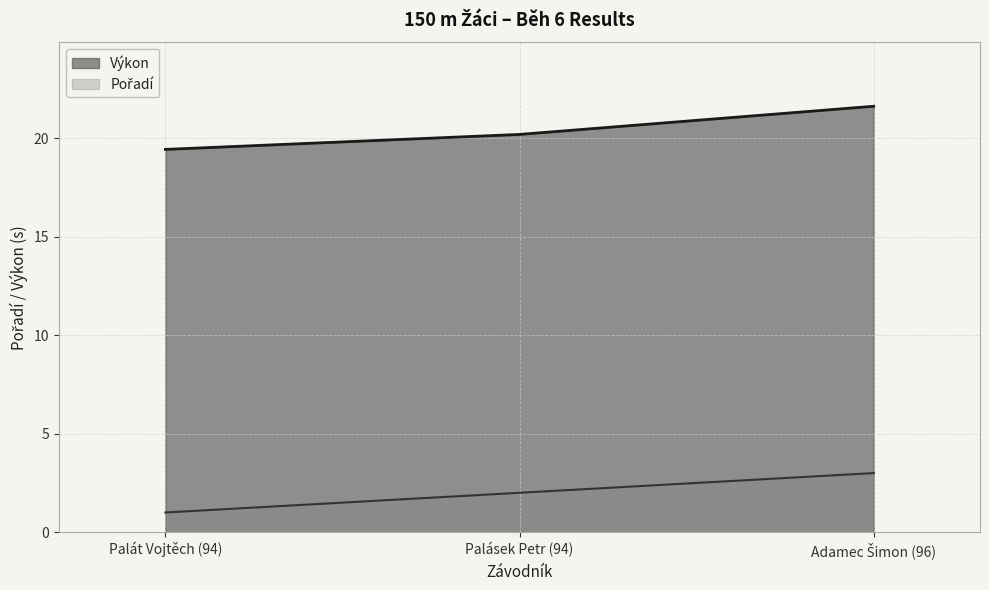

How many lines are shown in the chart?

2